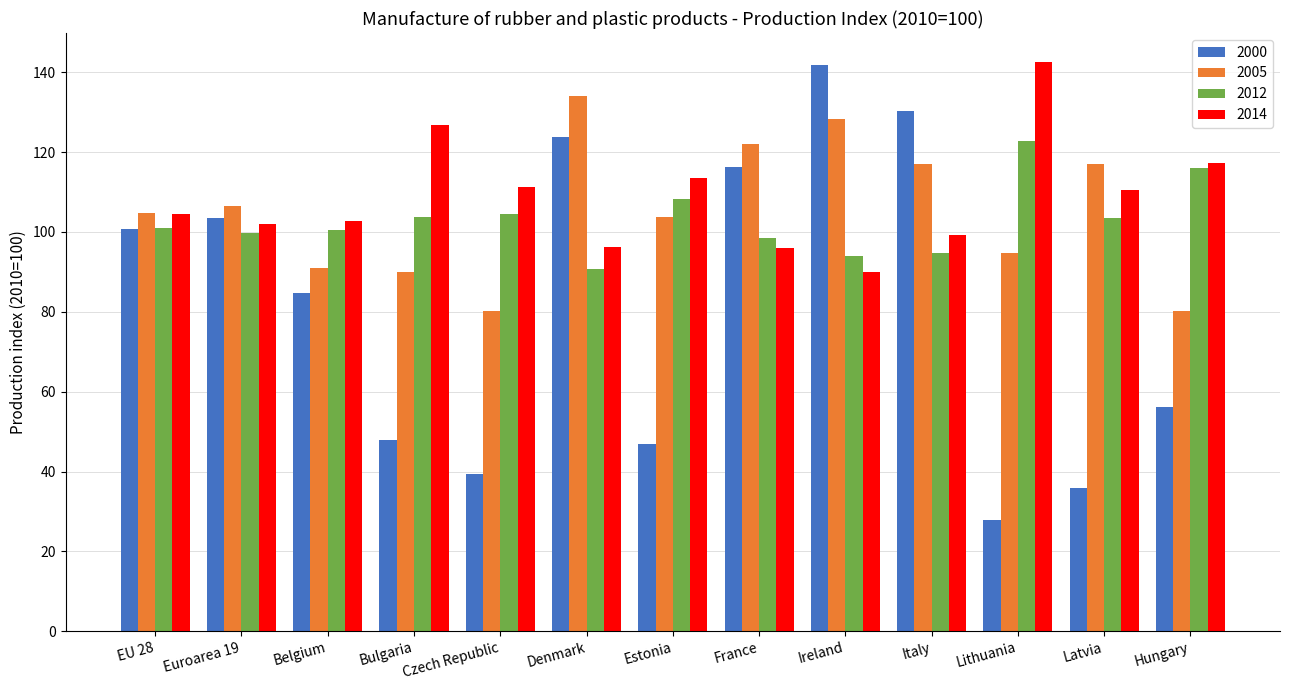

What is the spread (max minus min) of values at Lithuania?

114.9